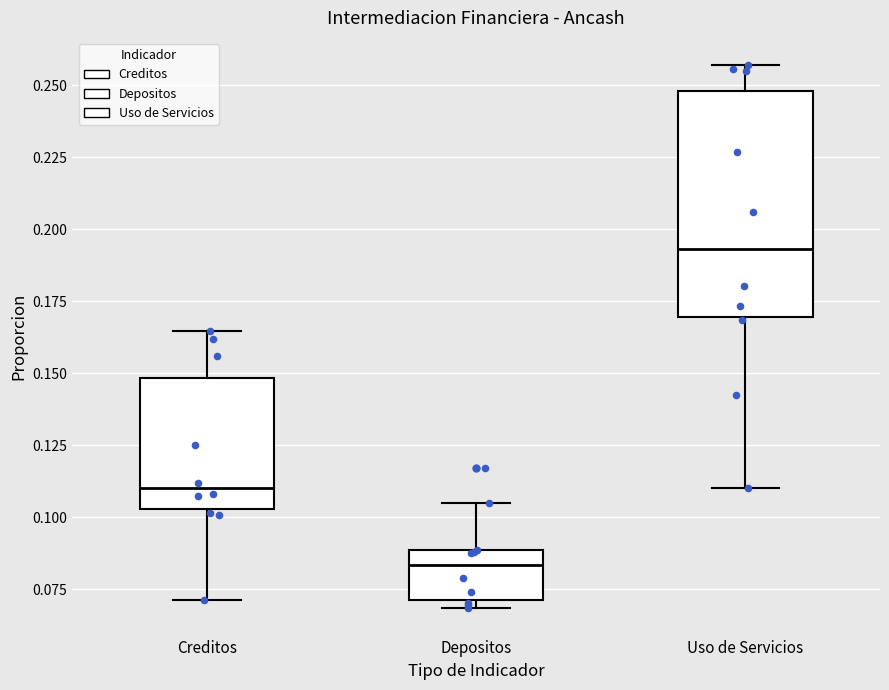

Comparing the boxes themselves (not the whiskers), which one is the tallest?

Uso de Servicios